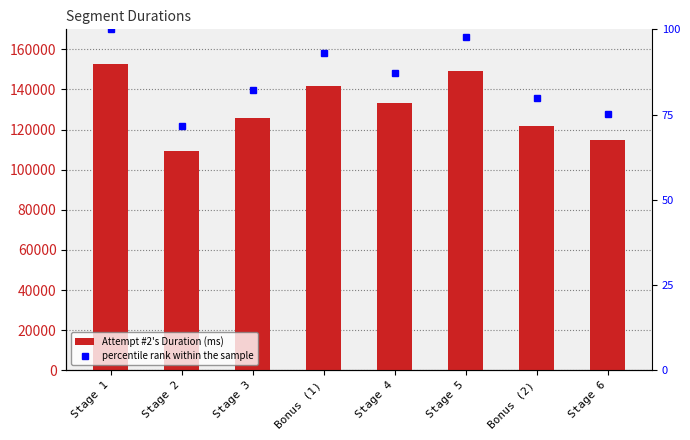

How many distinct data groups are displayed?

2